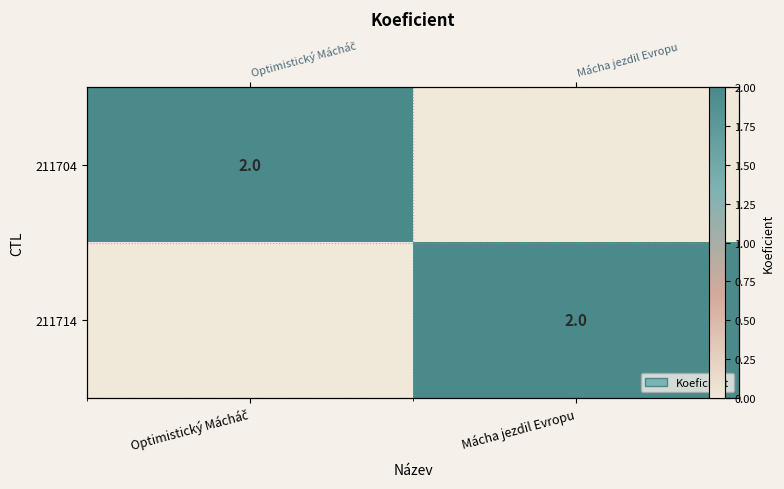

True or false: 211714 has a value of 1 at Optimistický Mácháč.

False